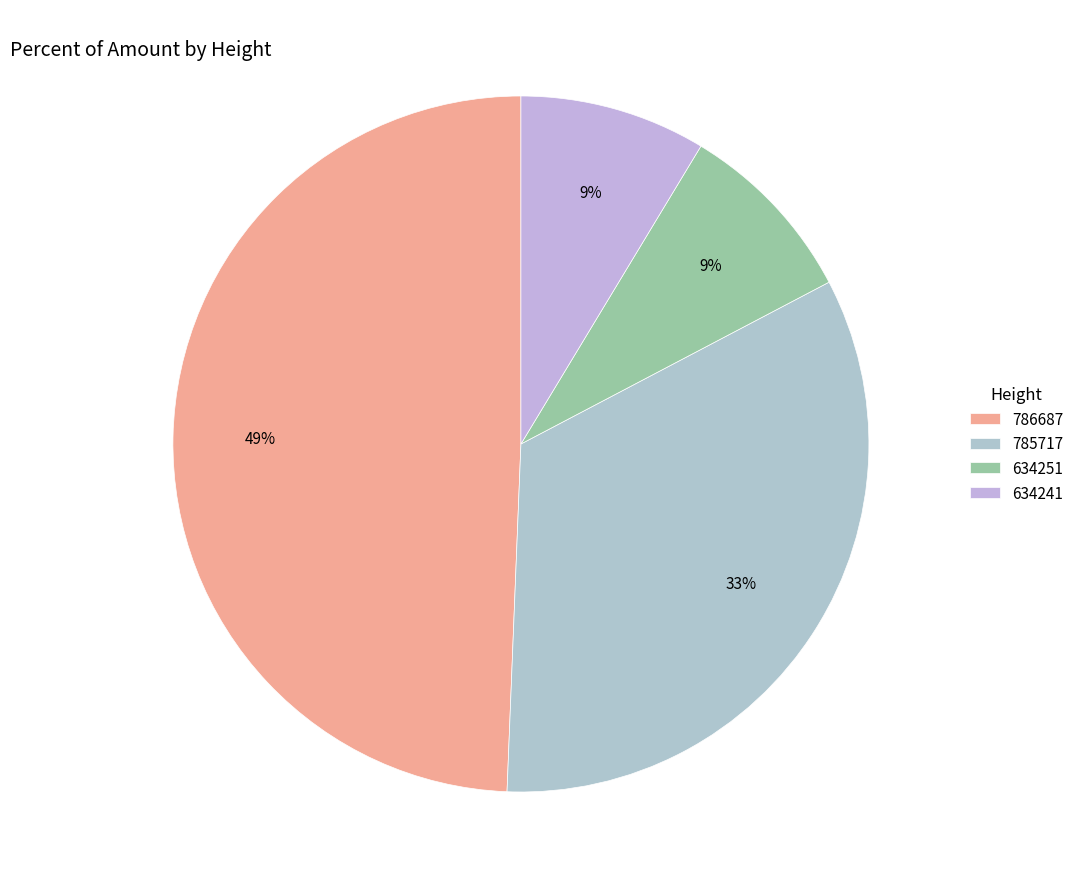

What is the largest slice in the pie chart?

786687